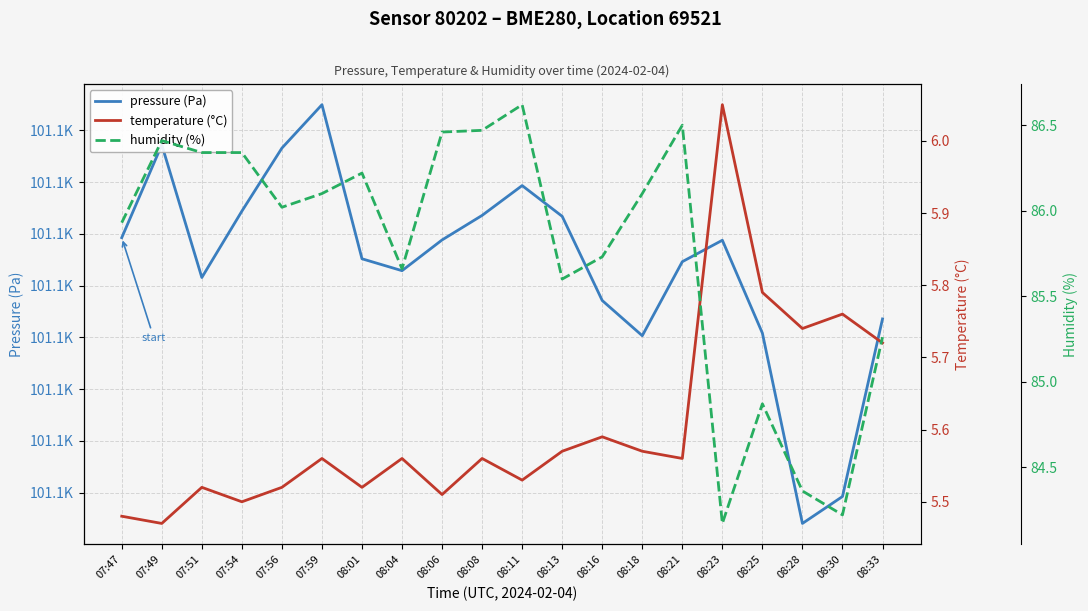

Read the pressure (Pa) value at 08:04.

101106.4